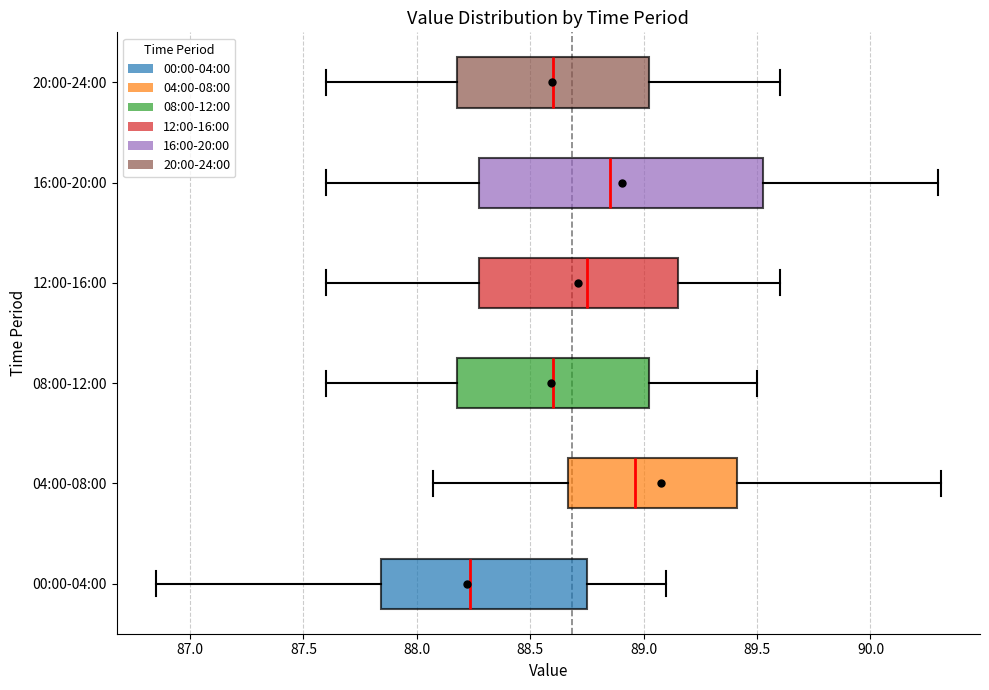

Reading bottom to top, read every box against the x-axis: the position of its median line, the range the box covers, and the ends of its whiskers. The values are not printed on the chart, so give them approximately, as read against the axis.

00:00-04:00: median 88.25, box 87.85 to 88.75, whiskers 86.85 to 89.10
04:00-08:00: median 88.95, box 88.65 to 89.40, whiskers 88.05 to 90.30
08:00-12:00: median 88.60, box 88.20 to 89.05, whiskers 87.60 to 89.50
12:00-16:00: median 88.75, box 88.30 to 89.15, whiskers 87.60 to 89.60
16:00-20:00: median 88.85, box 88.30 to 89.55, whiskers 87.60 to 90.30
20:00-24:00: median 88.60, box 88.20 to 89.05, whiskers 87.60 to 89.60